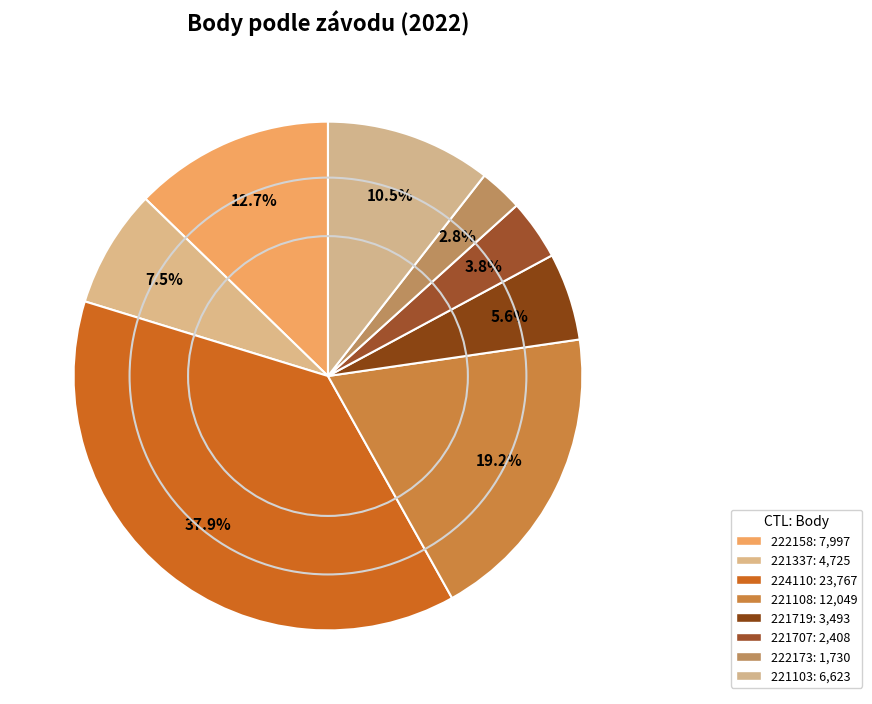

Rank the categories by value from lowest to highest.

222173, 221707, 221719, 221337, 221103, 222158, 221108, 224110